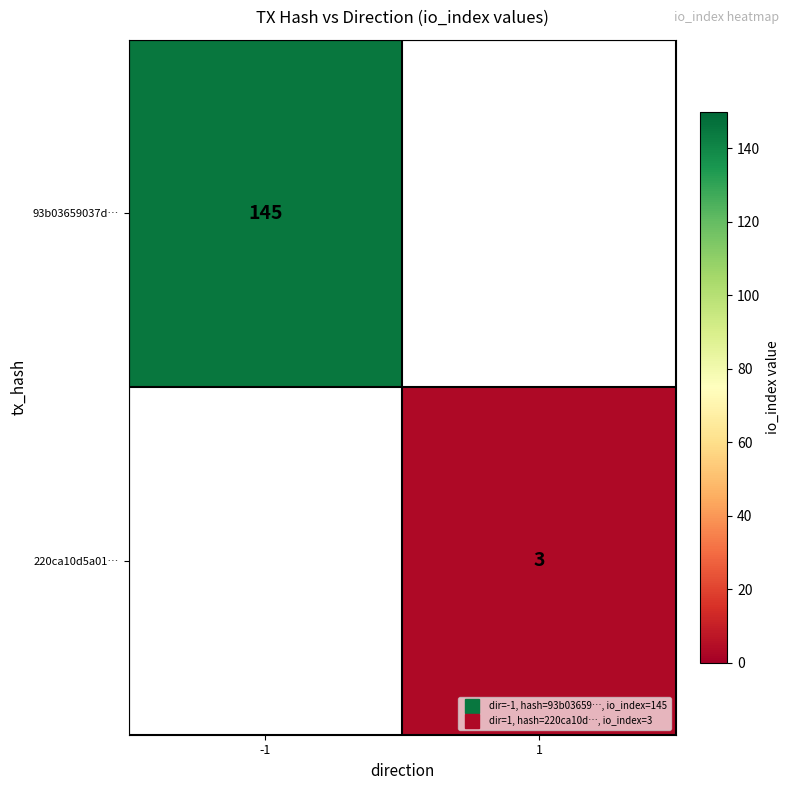

List the labels in order of 93b03659037d… value, largest first.

-1, 1